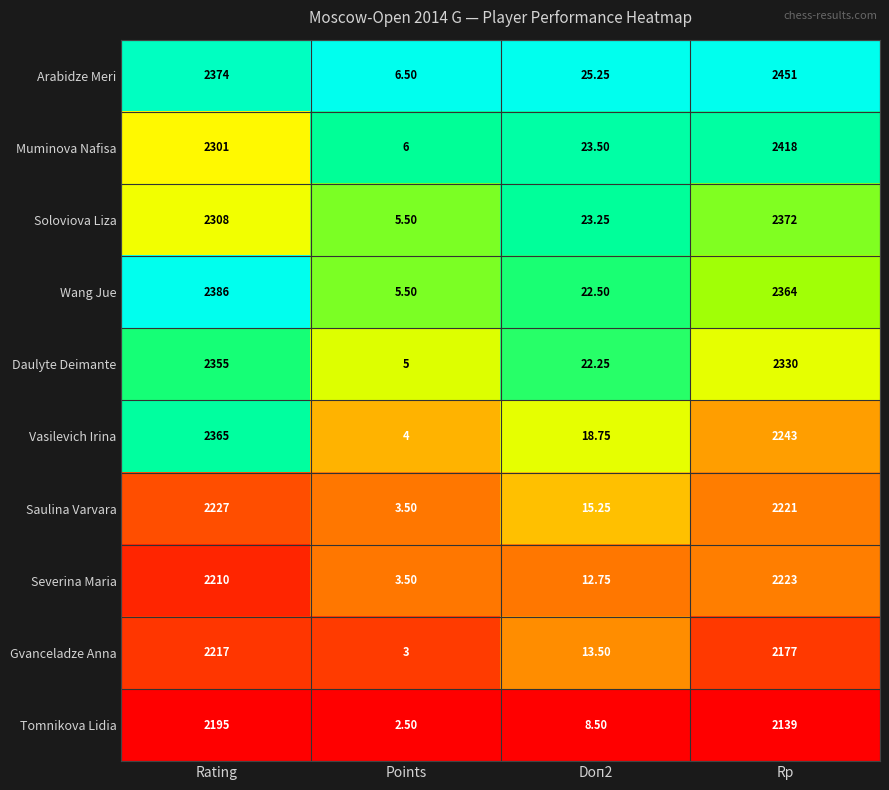

At which category does the chart reach its minimum across all series?

Points